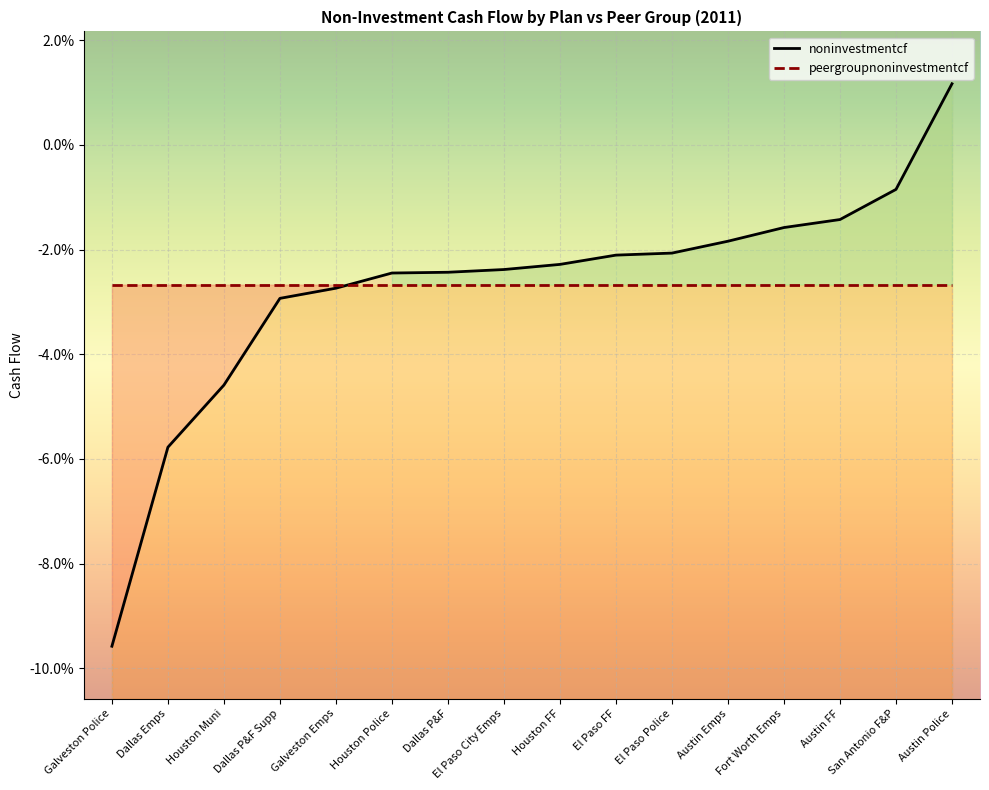

Reading right to left, list all the values displayed in this chart.

Austin Police=0.0	San Antonio F&P=-0.0	Austin FF=-0.0	Fort Worth Emps=-0.0	Austin Emps=-0.0	El Paso Police=-0.0	El Paso FF=-0.0	Houston FF=-0.0	El Paso City Emps=-0.0	Dallas P&F=-0.0	Houston Police=-0.0	Galveston Emps=-0.0	Dallas P&F Supp=-0.0	Houston Muni=-0.0	Dallas Emps=-0.1	Galveston Police=-0.1